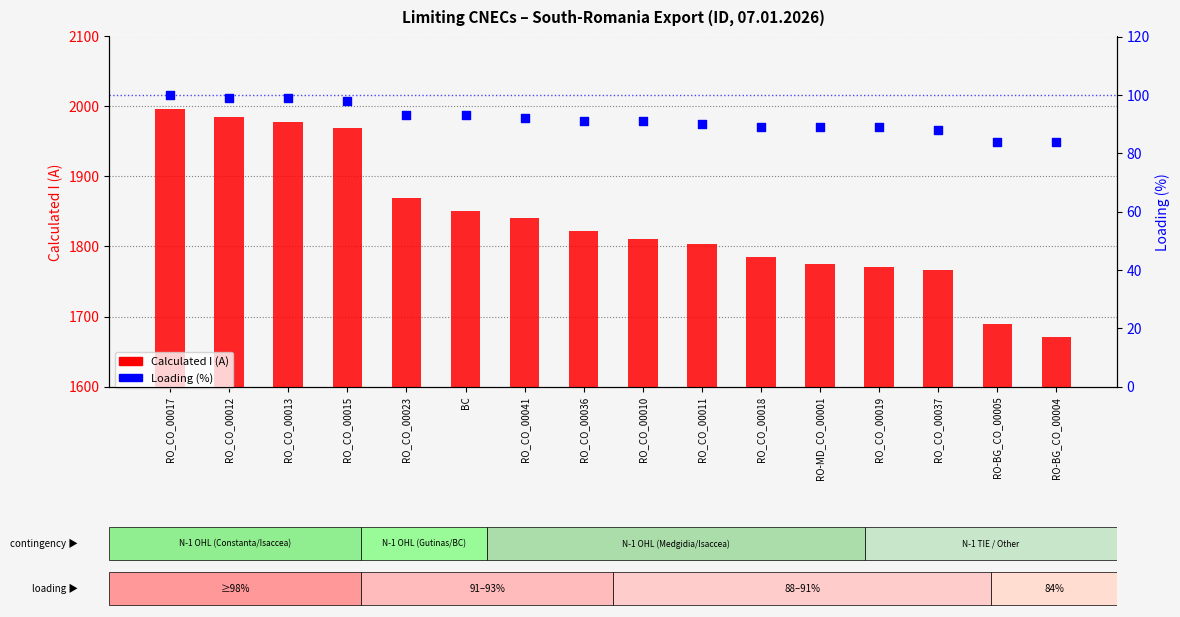

Which series has the largest total across all categories?

Calculated I (A)